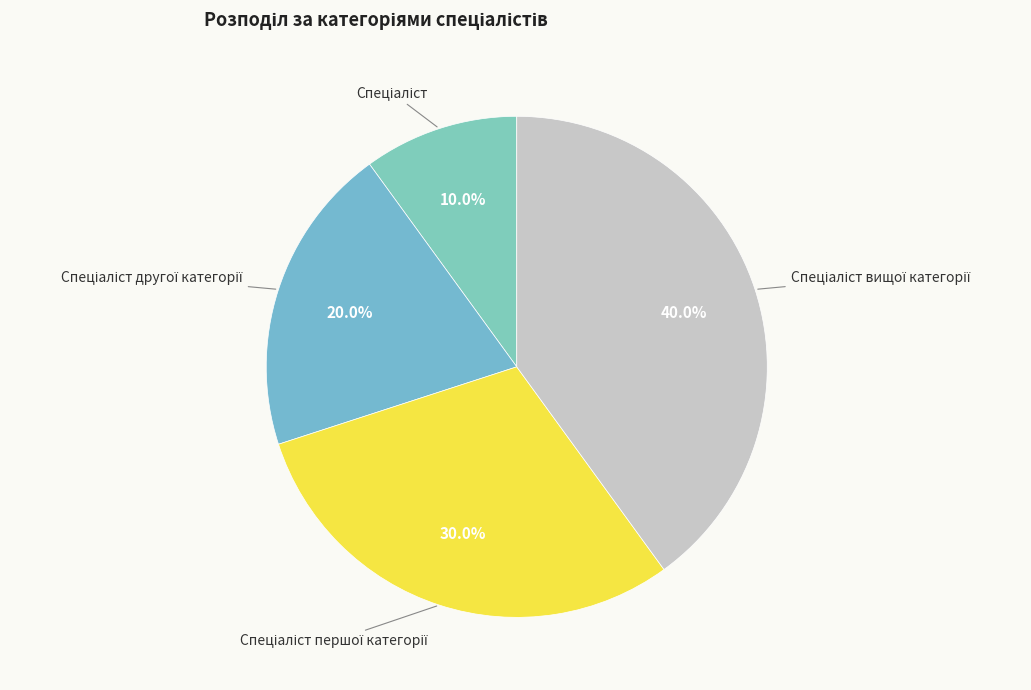

Is there any slice that represents more than half of the pie?

No